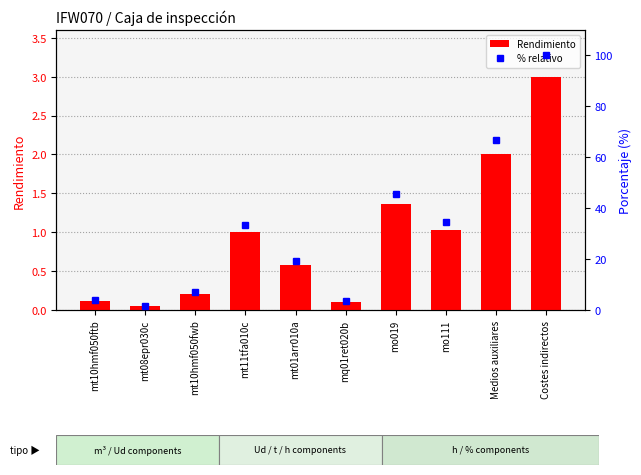

Count the number of categories in the chart.

10